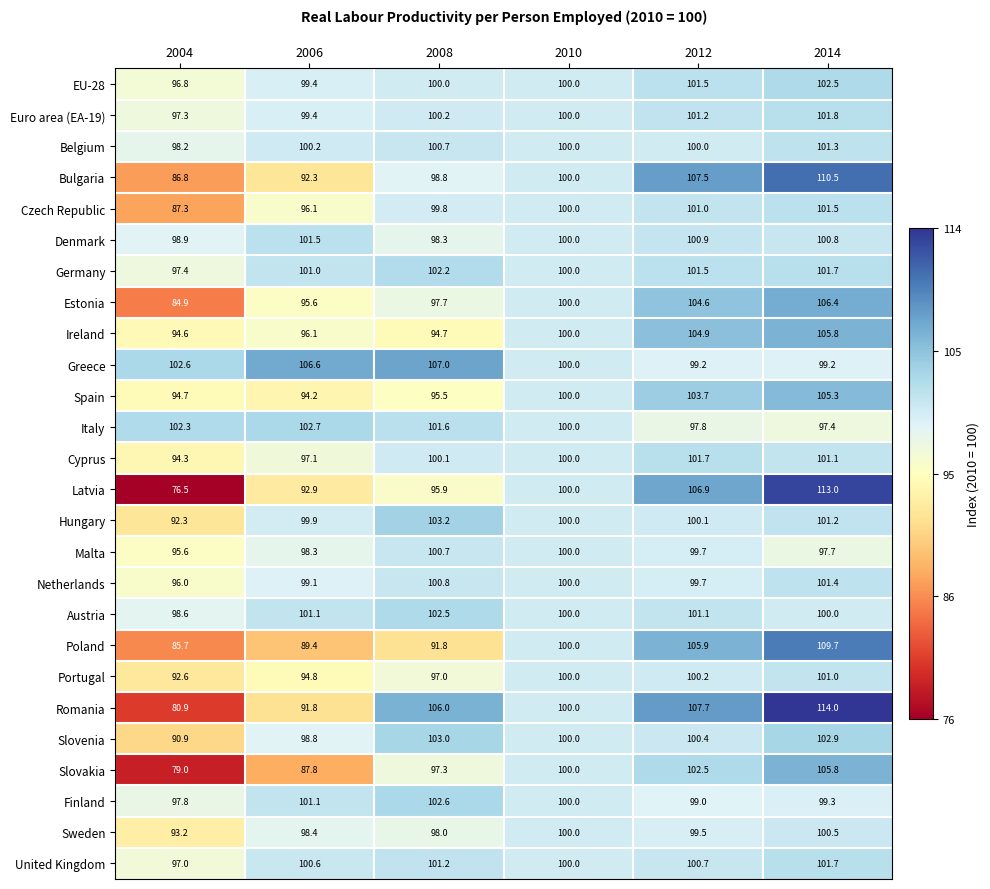

How many series are shown in this chart?

26